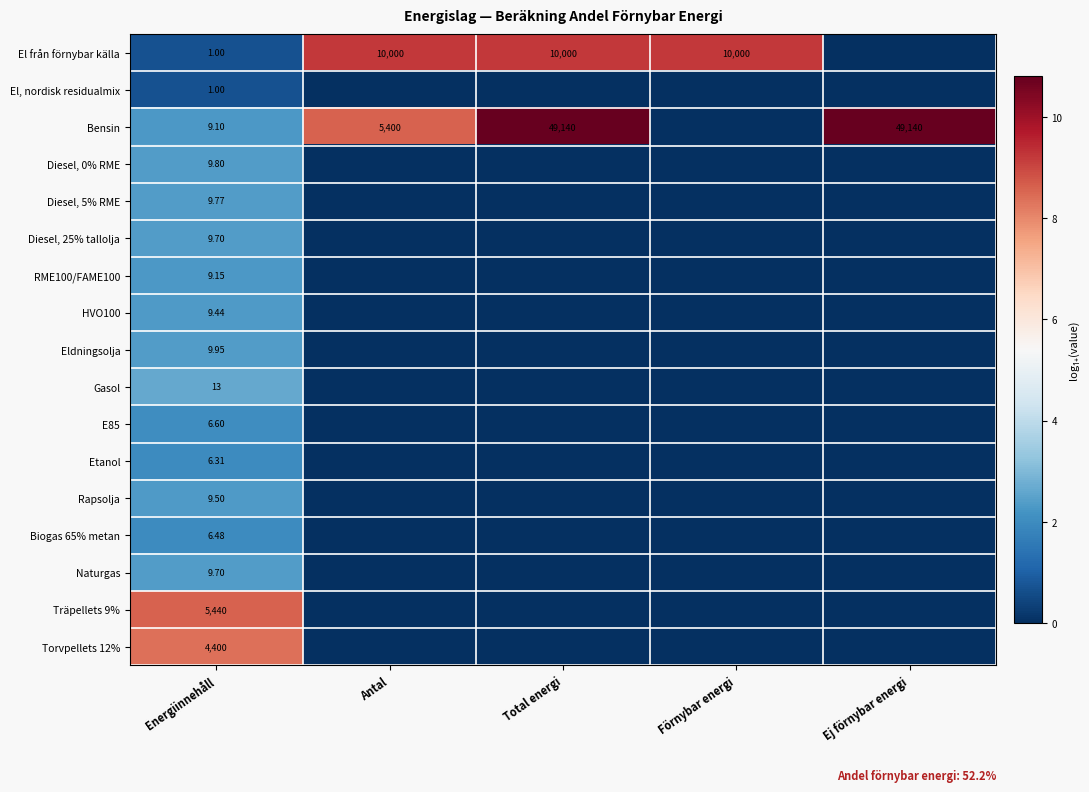

What is the difference between the highest and lowest values at Energiinnehåll?

5439.0